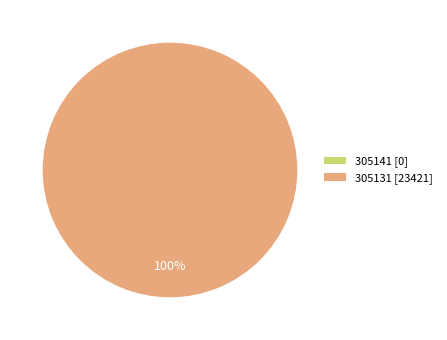

What is the change in value from 305141 to 305131?

+23421